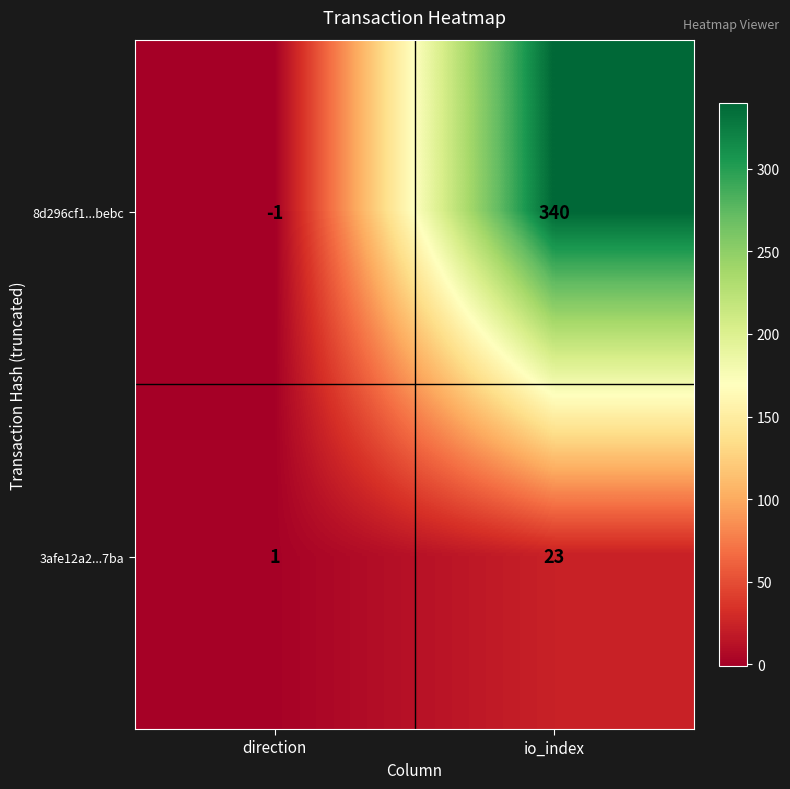

Which category has the lowest value in the 3afe12a2...7ba series?

direction